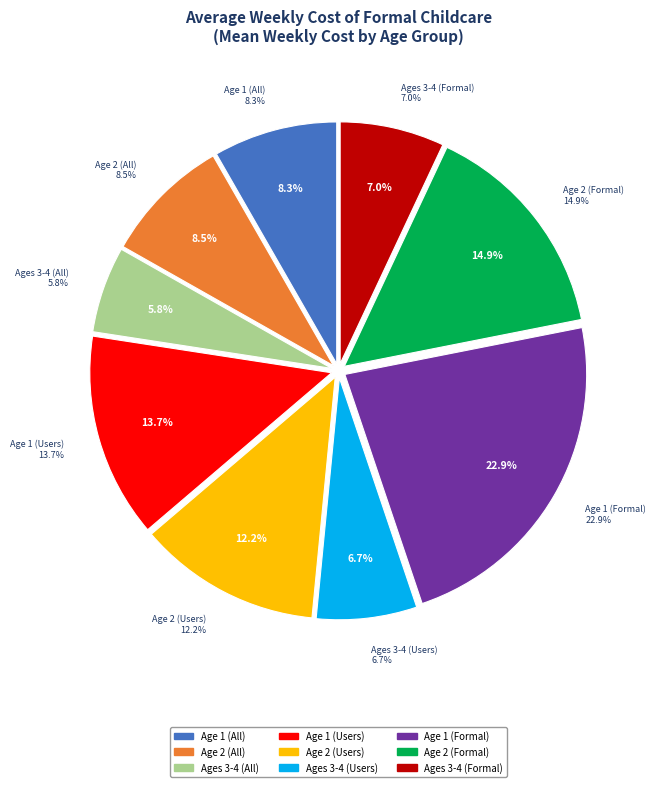

Which has a higher value, Age 2 (Formal) or Age 1 (Formal)?

Age 1 (Formal)